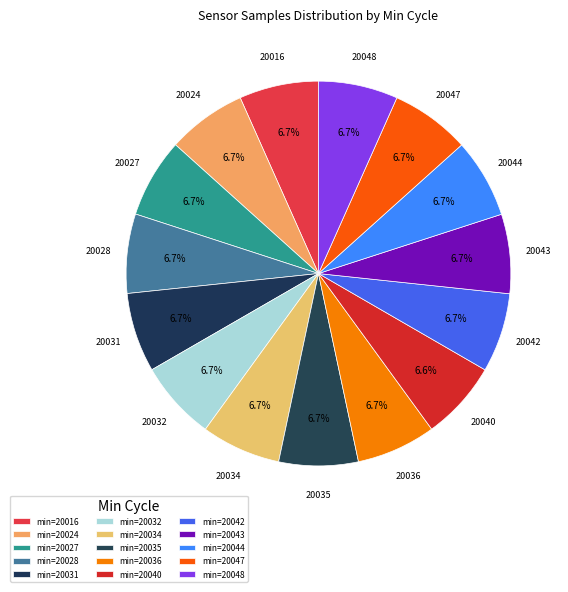

Which category has the biggest portion of the pie?

20048